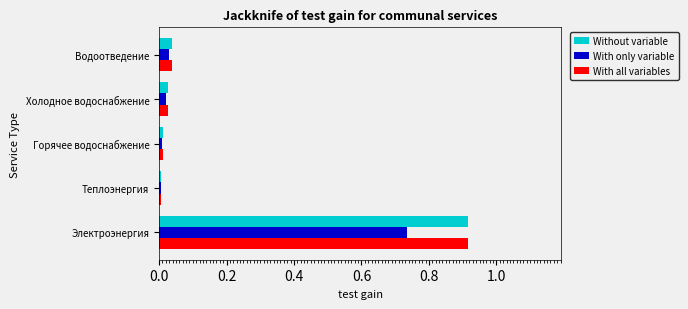

At which category is the sum across all series the highest?

Электроэнергия